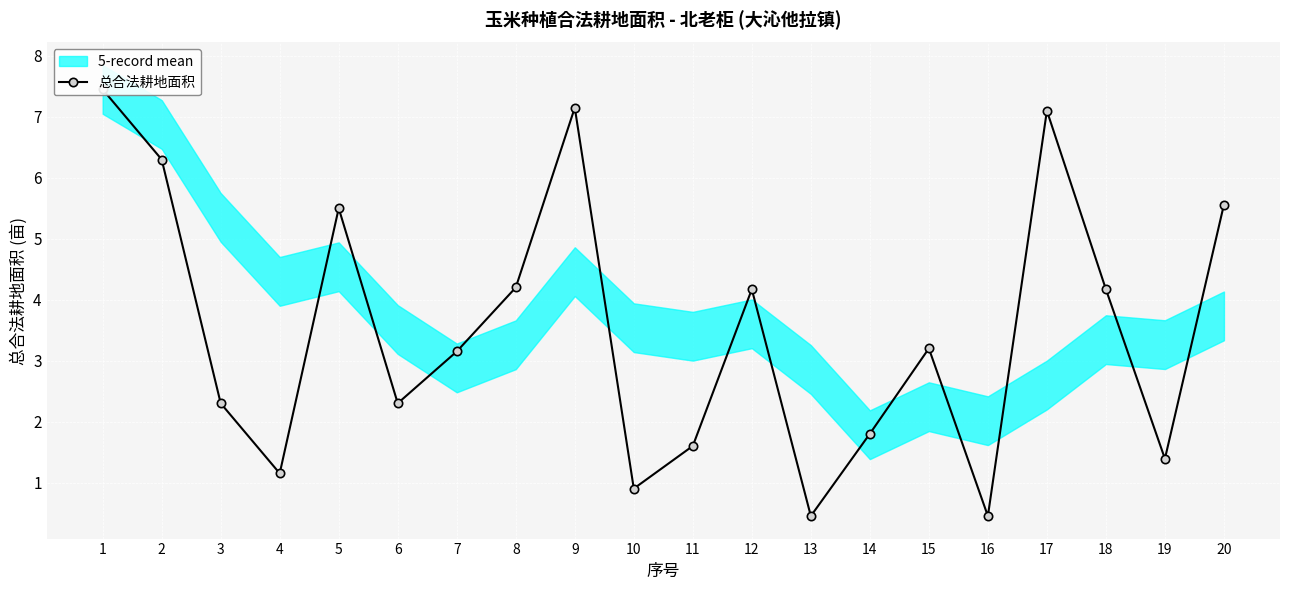

What is the difference between the values at 7 and 9?

4.0